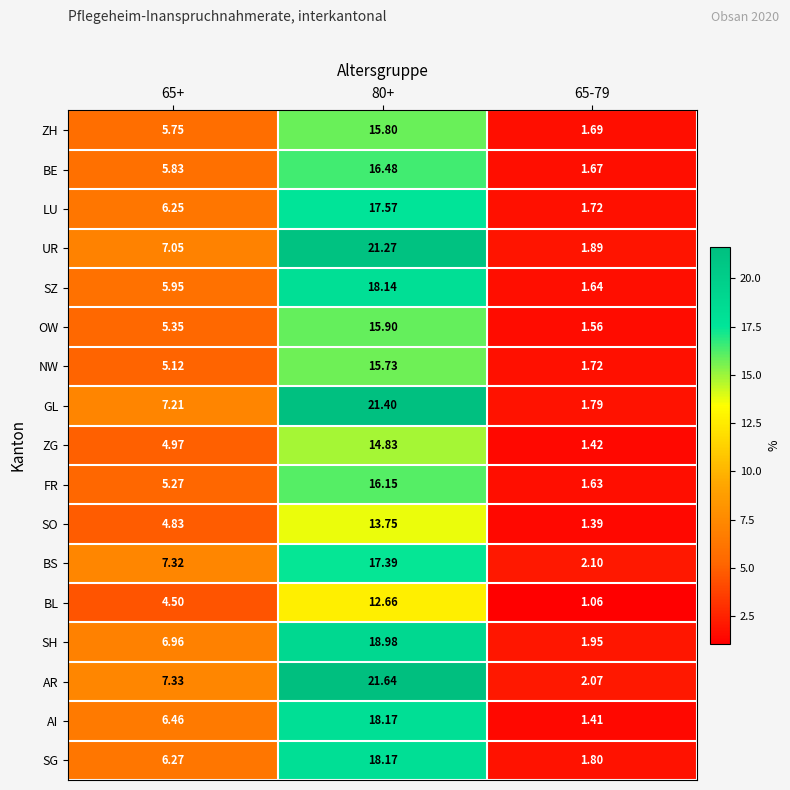

Between 65+ and 80+, which series saw the biggest shift?

AR